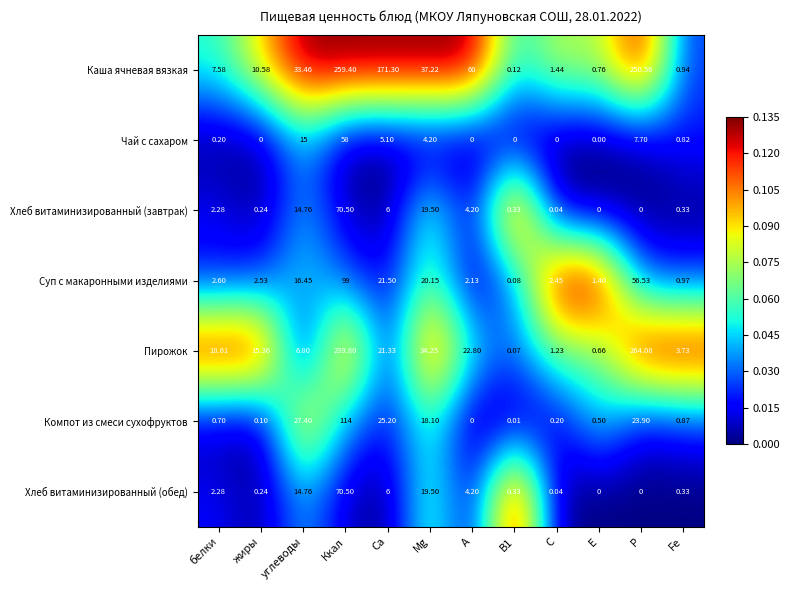

Which series has the largest total across all categories?

Каша ячневая вязкая